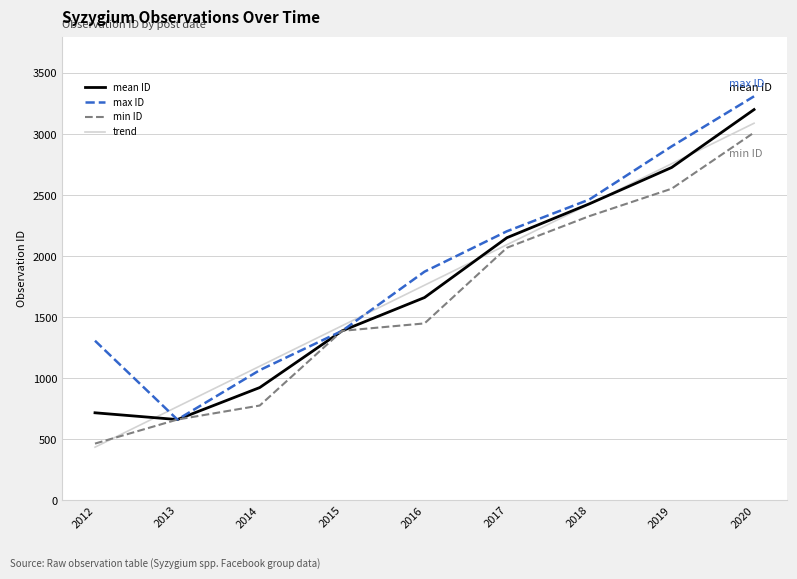

At which label does mean ID reach its minimum?

2013